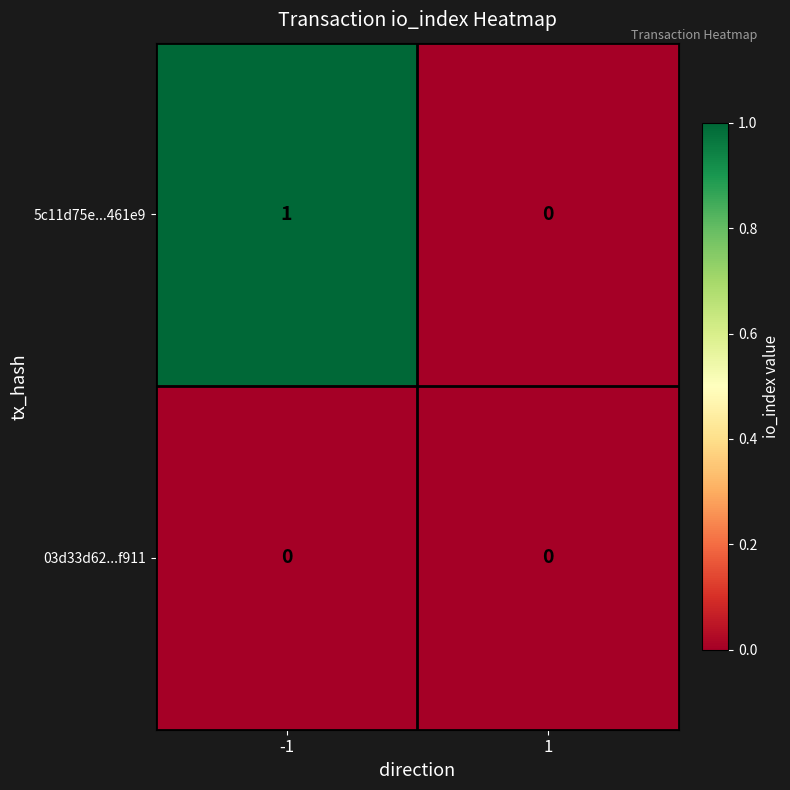

Reading left to right, list all the values displayed in this chart.

5c11d75e...461e9: -1=1	1=0
03d33d62...f911: -1=0	1=0